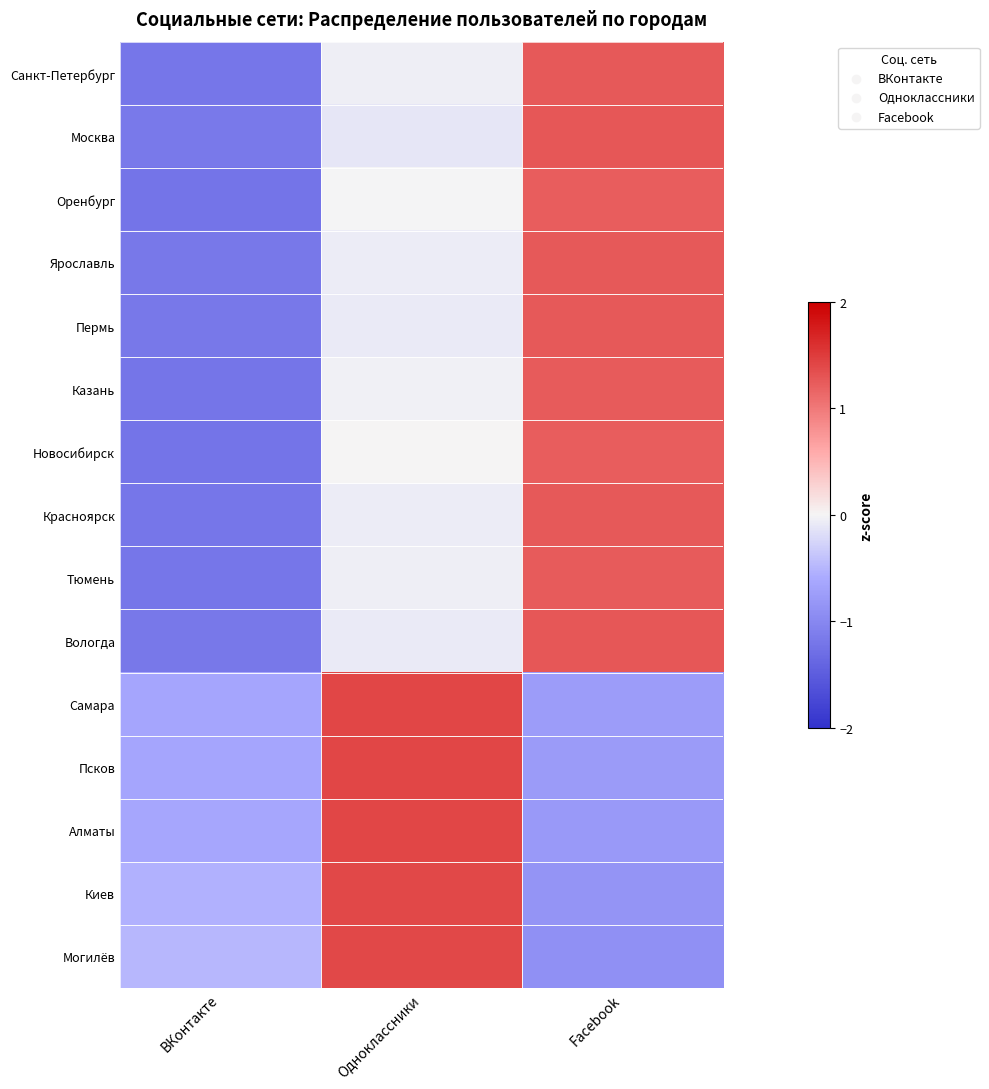

Count the number of categories in the chart.

3